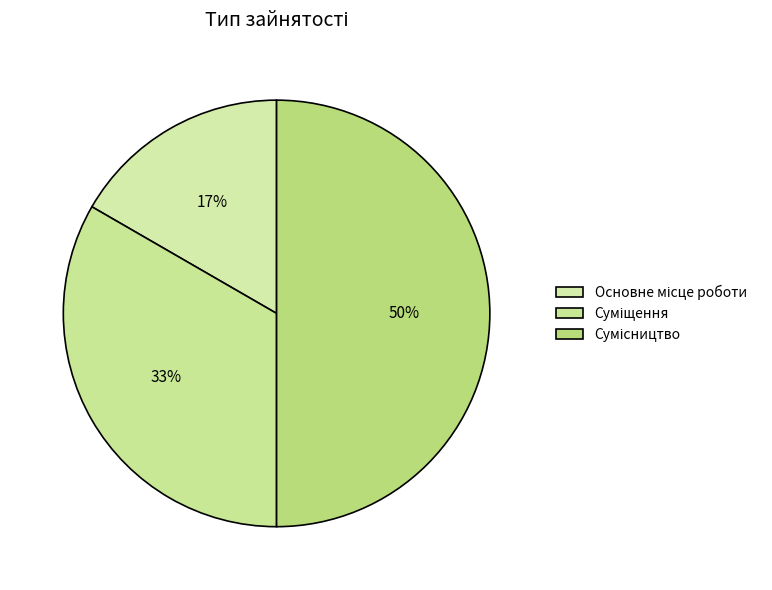

What is the largest slice in the pie chart?

Сумісництво